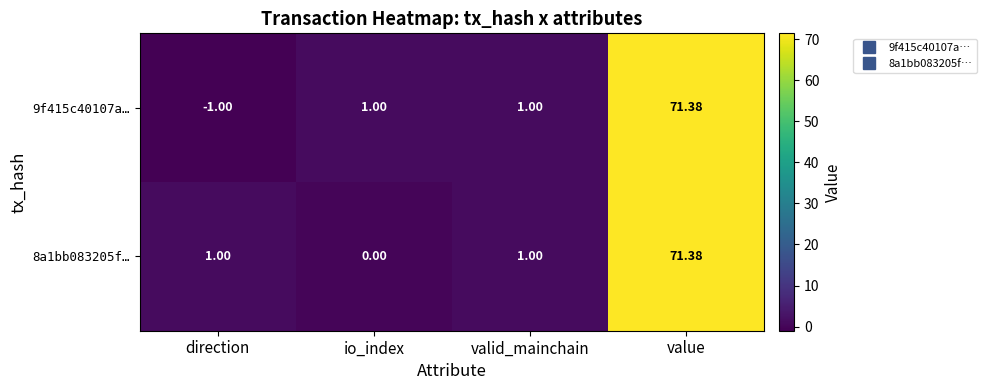

Is the value of 9f415c40107a… at valid_mainchain greater than the value of 8a1bb083205f… at value?

No